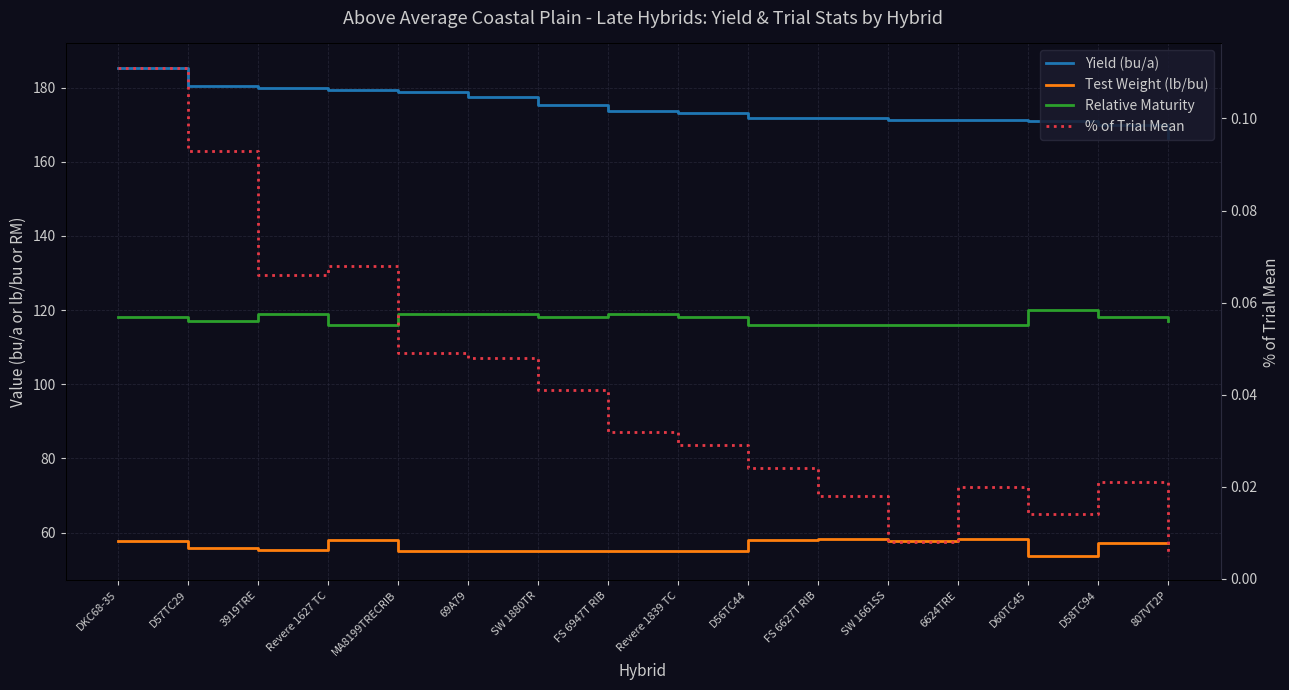

True or false: Test Weight (lb/bu) and % of Trial Mean cross at least once.

False